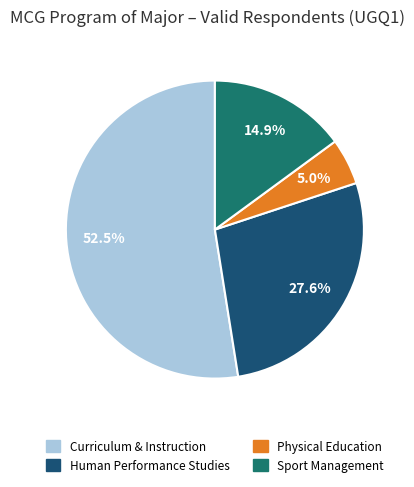

Which slice is the smallest?

Physical Education